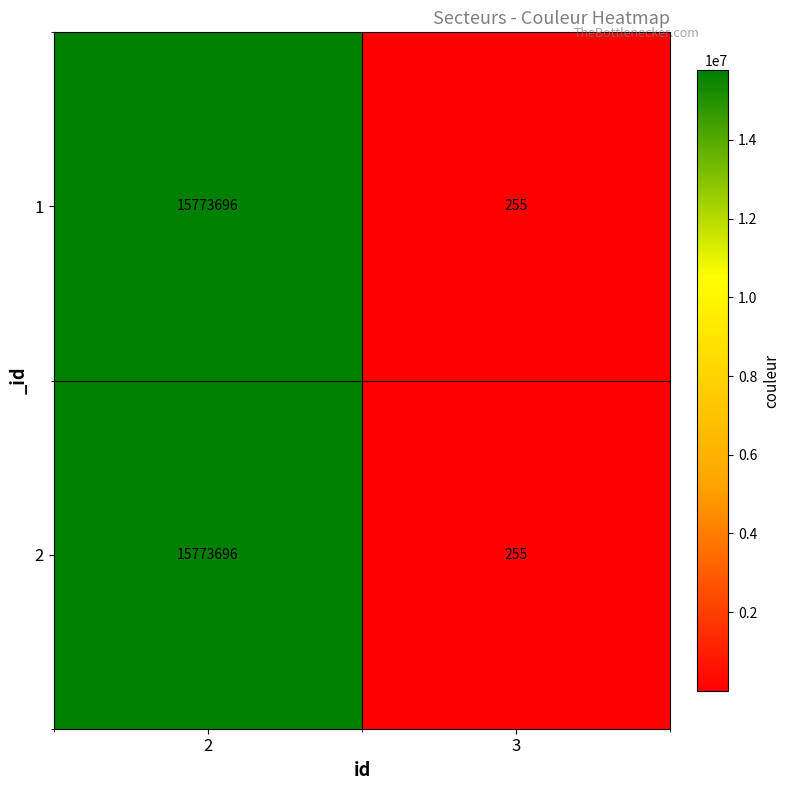

Rank the categories by 2 value from highest to lowest.

2, 3